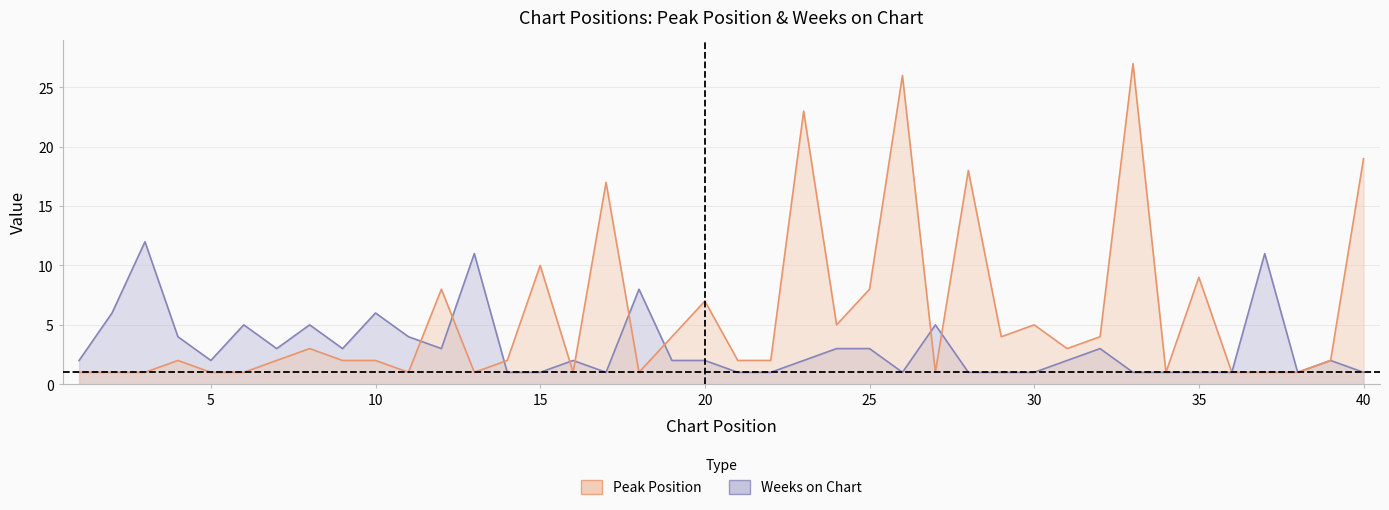

The Weeks on Chart series shows 3 at 12. True or false?

True